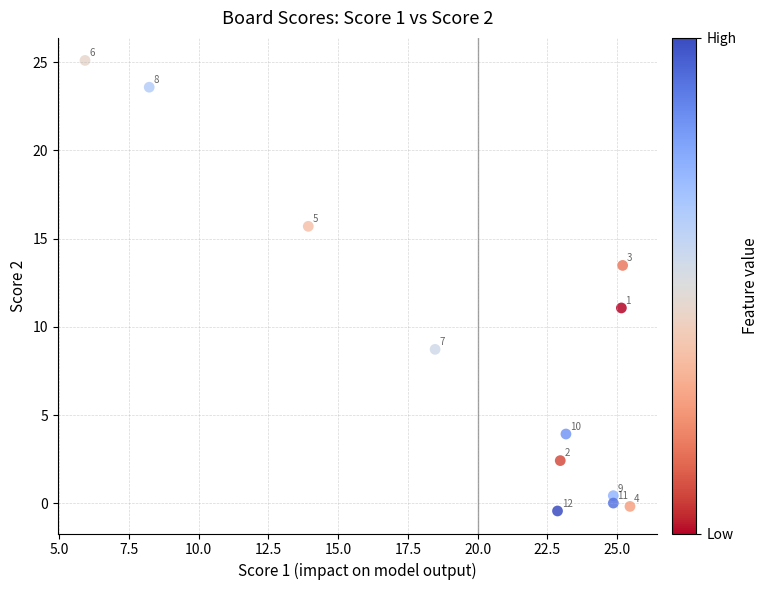

What is the range of X values (max minus min)?

19.5